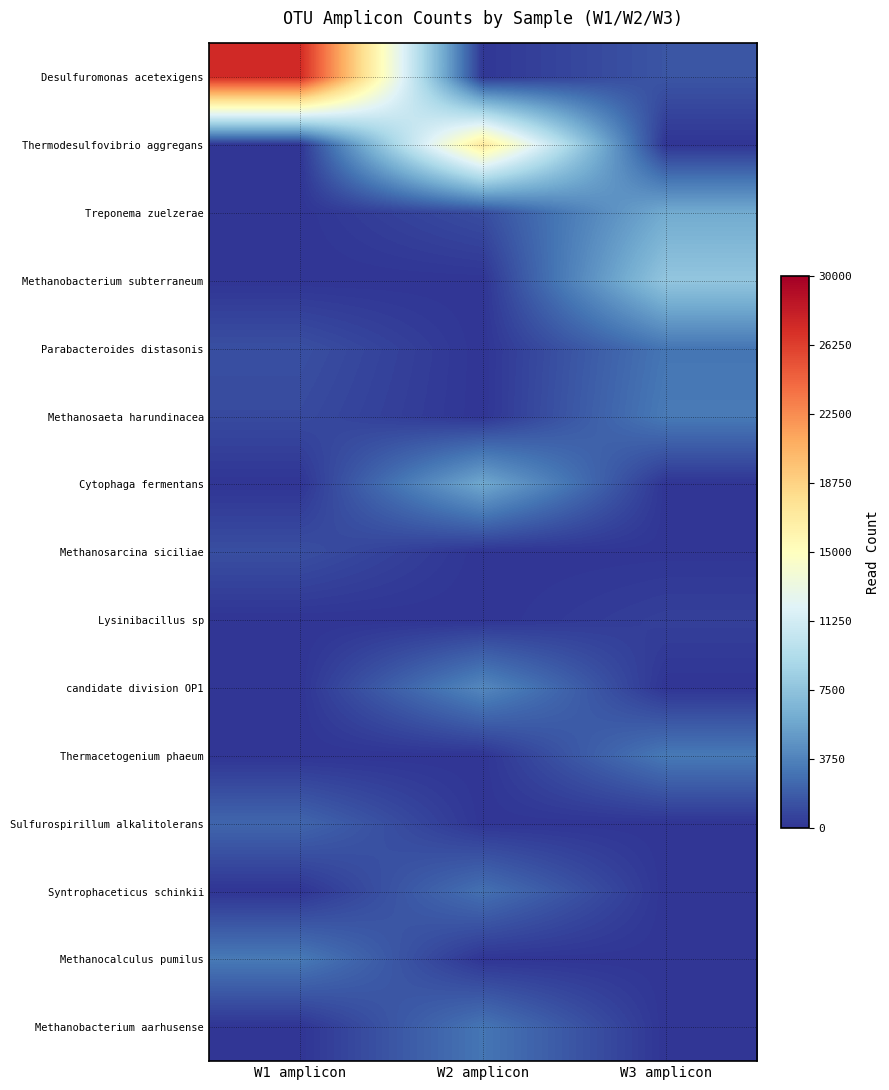

At which category does the chart reach its peak across all series?

W1 amplicon